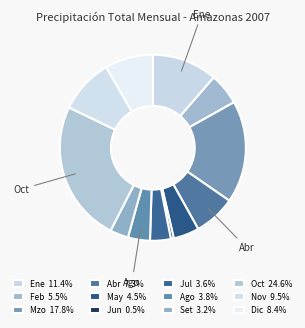

To the nearest percent, what portion does Ago represent?

4%